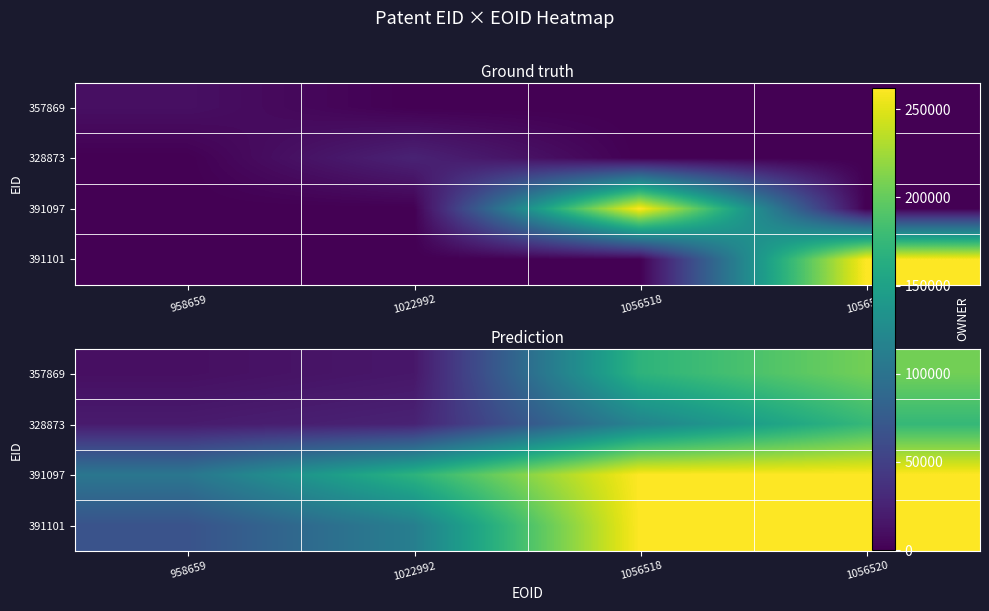

What is the sum of all 391097 values?

796077.0